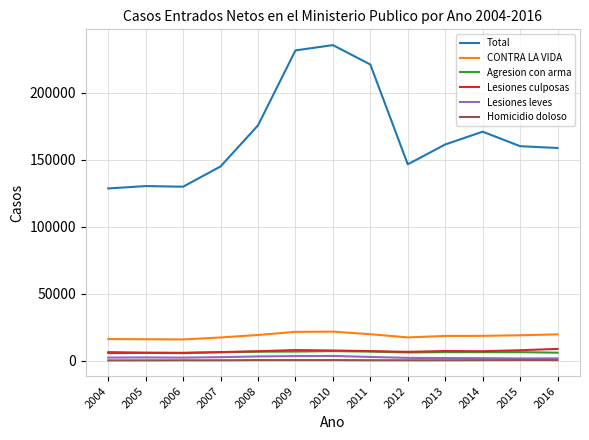

What is the maximum value for Homicidio doloso?

503